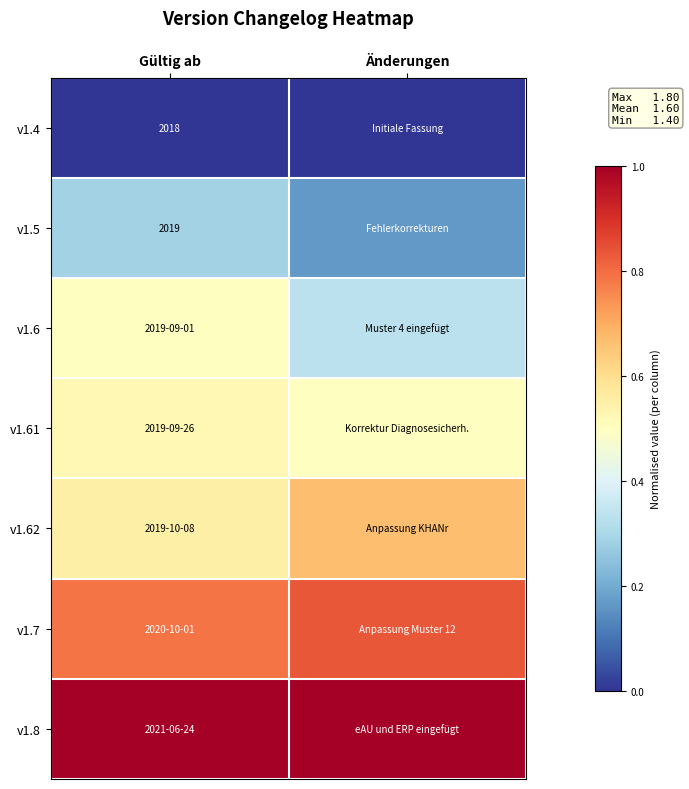

Rank the categories by v1.4 value from lowest to highest.

Gültig ab, Änderungen